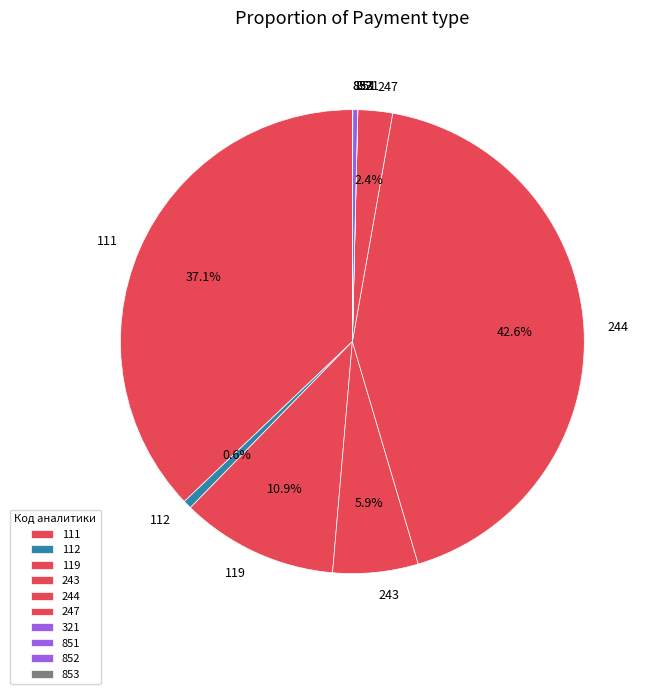

Between 111 and 244, which is larger?

244